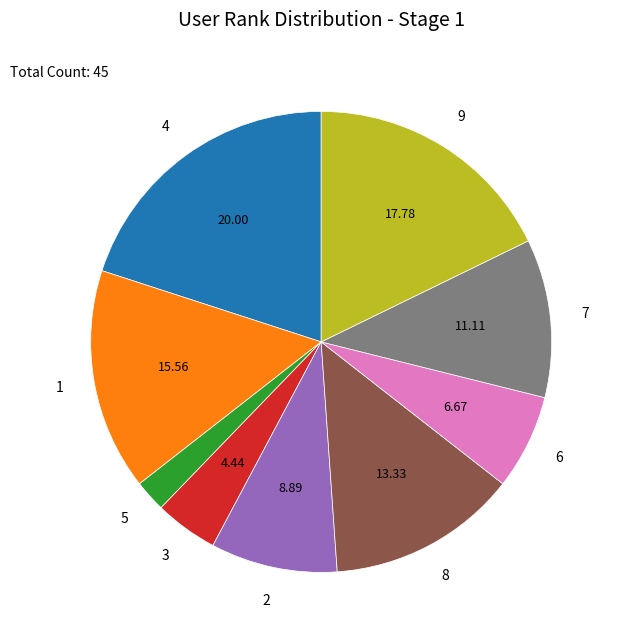

Does any single category account for the majority?

No